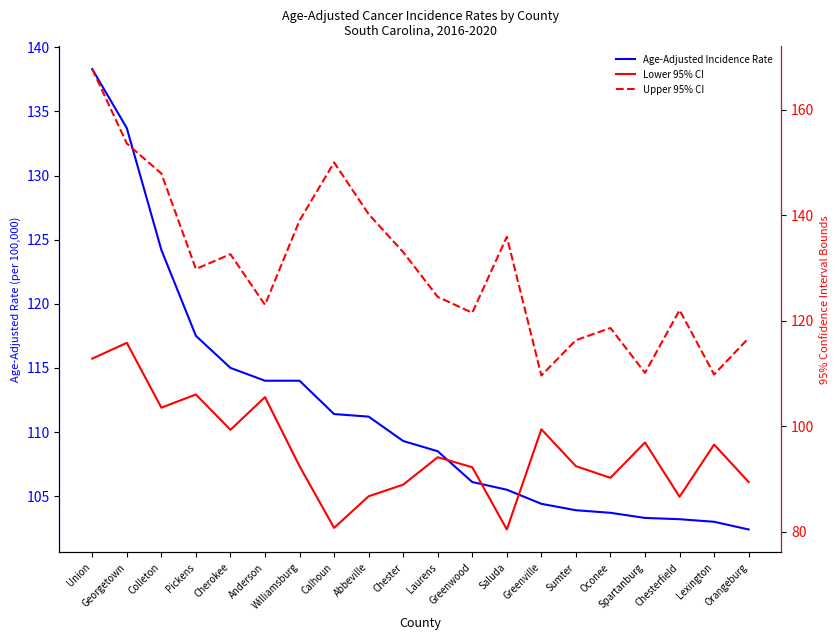

Reading left to right, extract all data points from this chart.

Age-Adjusted Incidence Rate: Union=138.3	Georgetown=133.7	Colleton=124.2	Pickens=117.5	Cherokee=115.0	Anderson=114.0	Williamsburg=114.0	Calhoun=111.4	Abbeville=111.2	Chester=109.3	Laurens=108.5	Greenwood=106.1	Saluda=105.5	Greenville=104.4	Sumter=103.9	Oconee=103.7	Spartanburg=103.3	Chesterfield=103.2	Lexington=103.0	Orangeburg=102.4
Lower 95% CI: Union=112.8	Georgetown=115.8	Colleton=103.5	Pickens=106.0	Cherokee=99.3	Anderson=105.5	Williamsburg=92.4	Calhoun=80.7	Abbeville=86.7	Chester=88.9	Laurens=94.1	Greenwood=92.2	Saluda=80.4	Greenville=99.4	Sumter=92.4	Oconee=90.2	Spartanburg=96.9	Chesterfield=86.6	Lexington=96.5	Orangeburg=89.4
Upper 95% CI: Union=167.7	Georgetown=153.6	Colleton=147.9	Pickens=129.8	Cherokee=132.6	Anderson=123.0	Williamsburg=139.0	Calhoun=150.0	Abbeville=140.2	Chester=133.0	Laurens=124.5	Greenwood=121.5	Saluda=135.9	Greenville=109.6	Sumter=116.3	Oconee=118.6	Spartanburg=110.1	Chesterfield=122.0	Lexington=109.8	Orangeburg=116.7